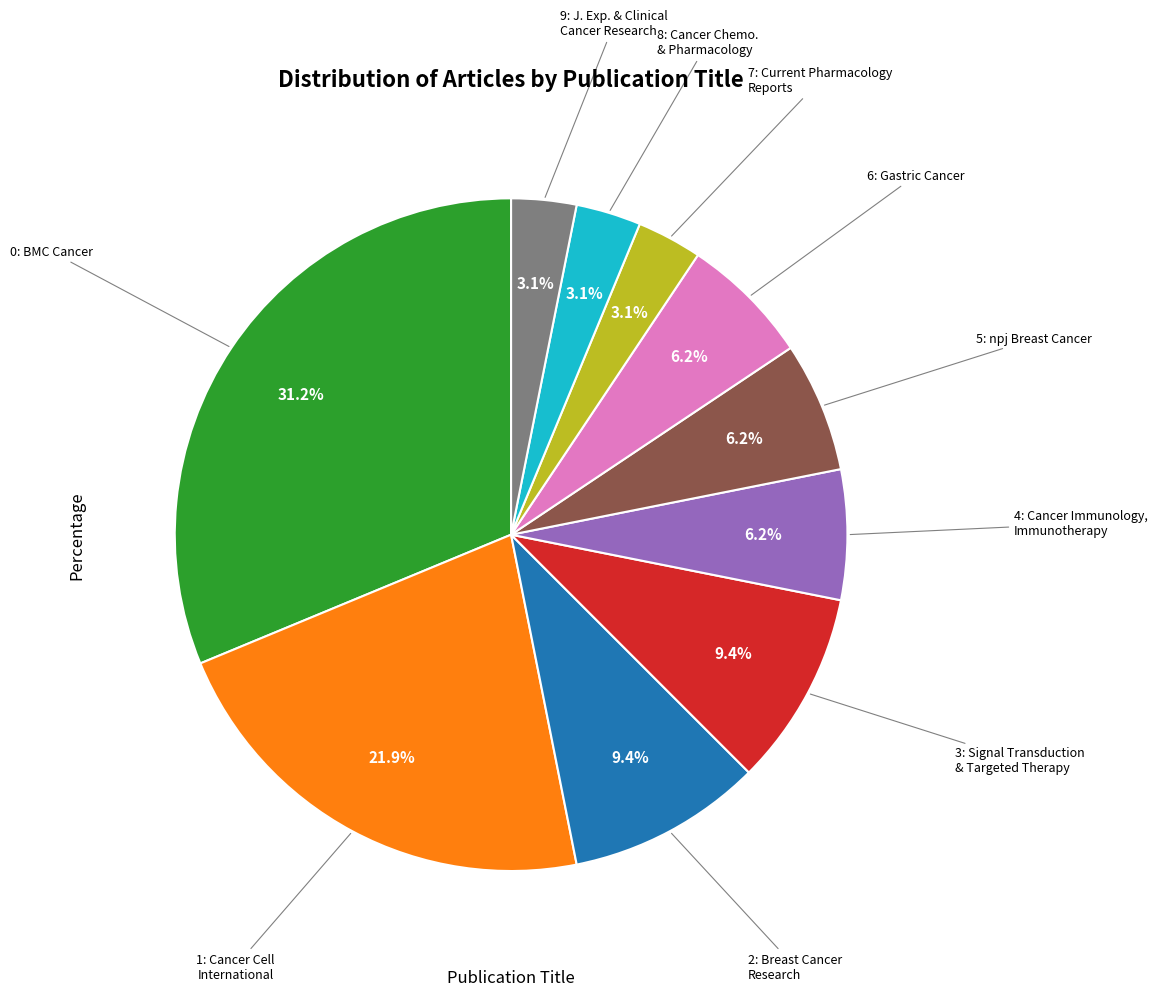

Does any single category account for the majority?

No